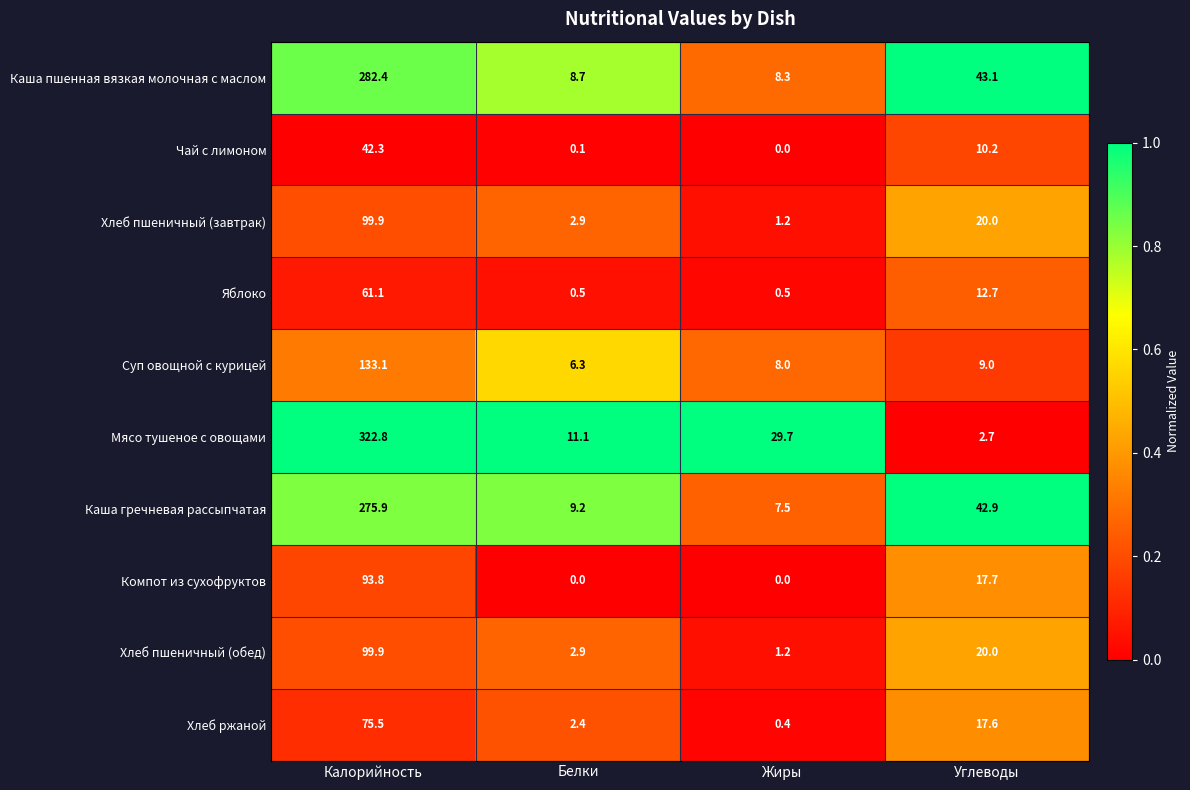

What is the difference between the Суп овощной с курицей values at Белки and Жиры?

1.7